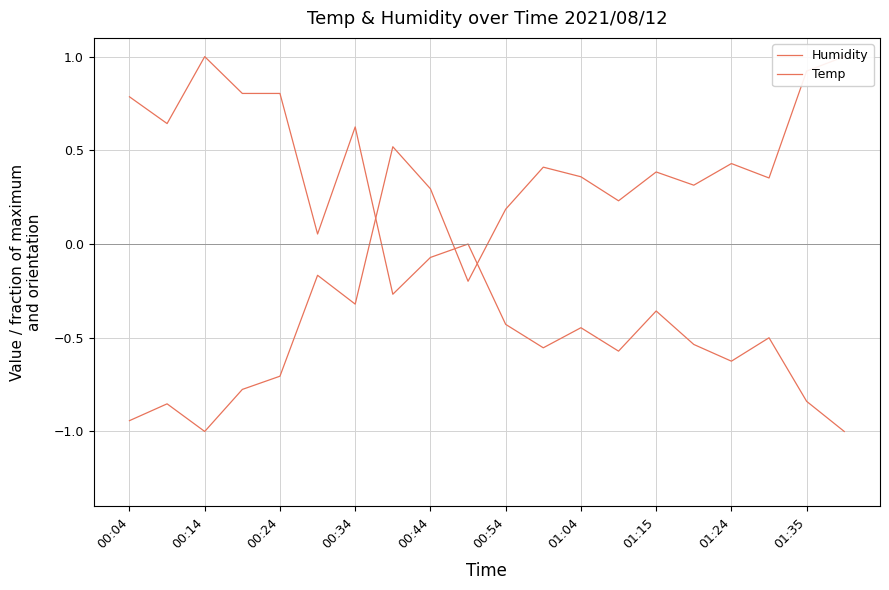

True or false: Temp has a value of -0.6 at 01:24.

True